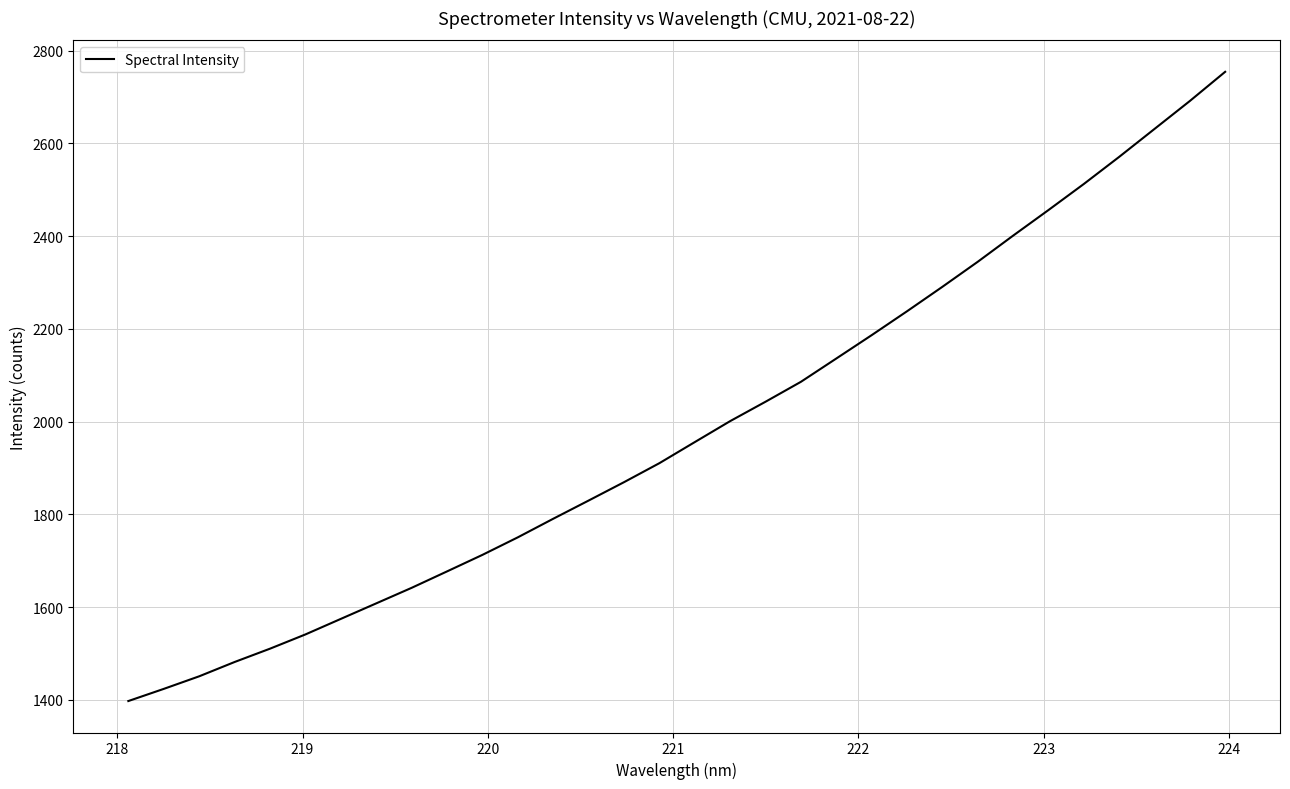

What is the minimum value shown in the chart?

1397.6